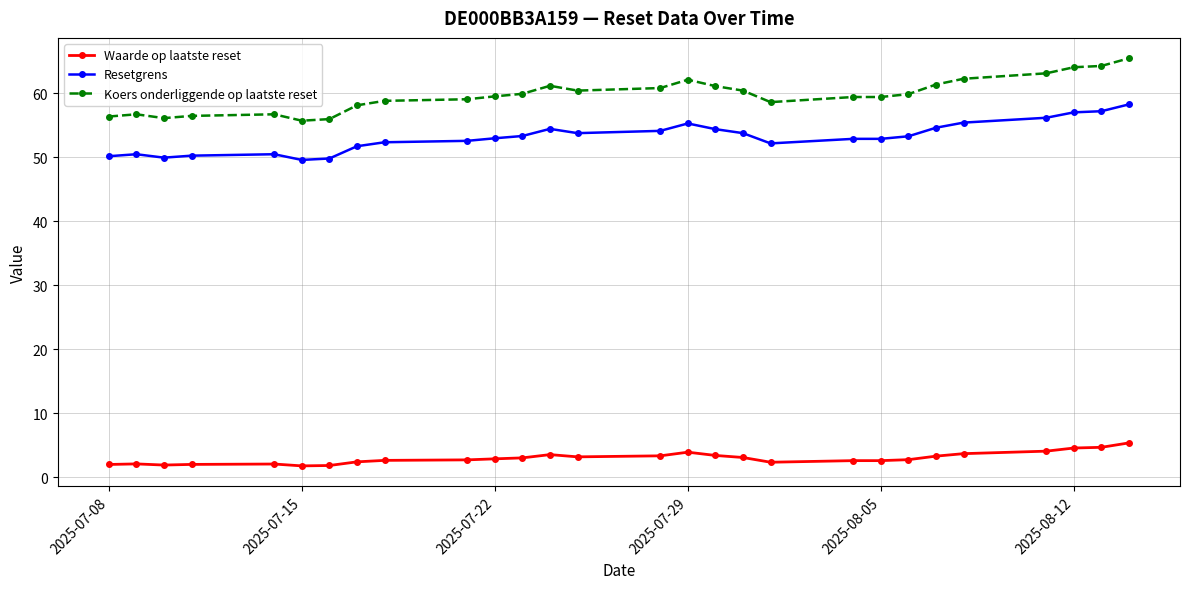

What are all the series names shown in the legend?

Waarde op laatste reset, Resetgrens, Koers onderliggende op laatste reset